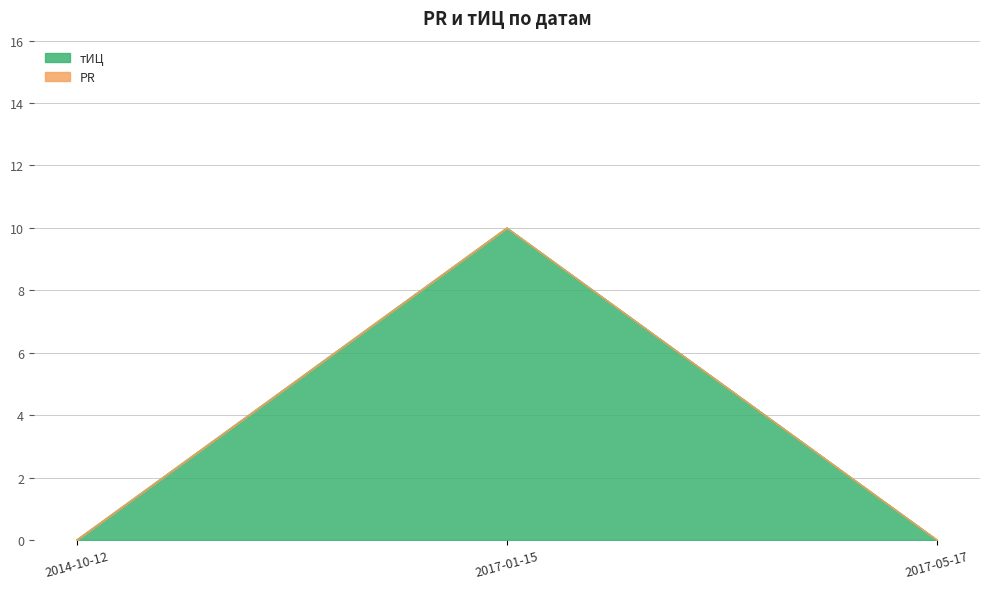

Reading left to right, extract all data points from this chart.

0	10	0